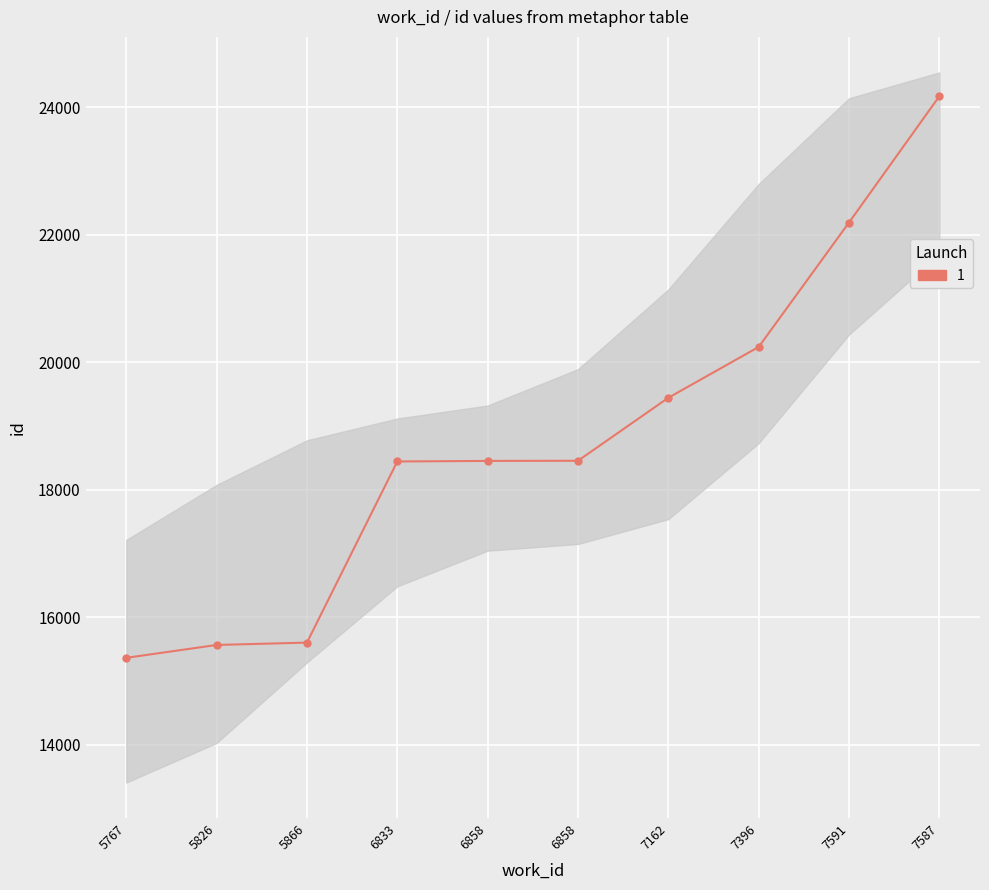

How many lines are shown in the chart?

1